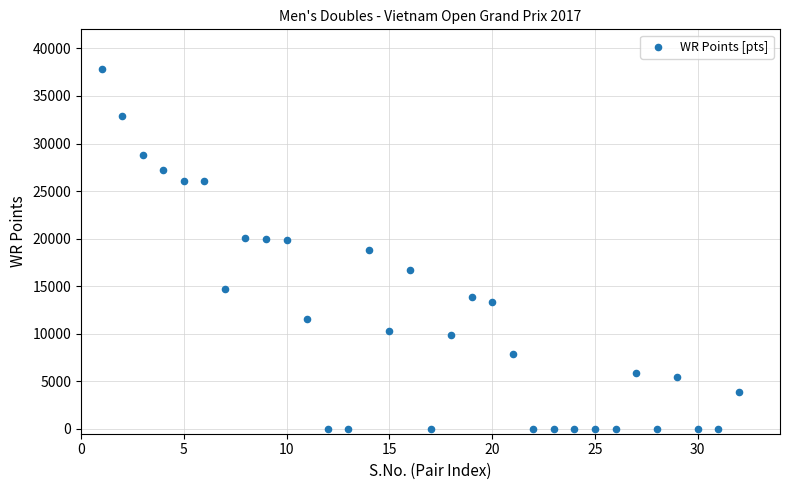

What is the range of Y values (max minus min)?

37840